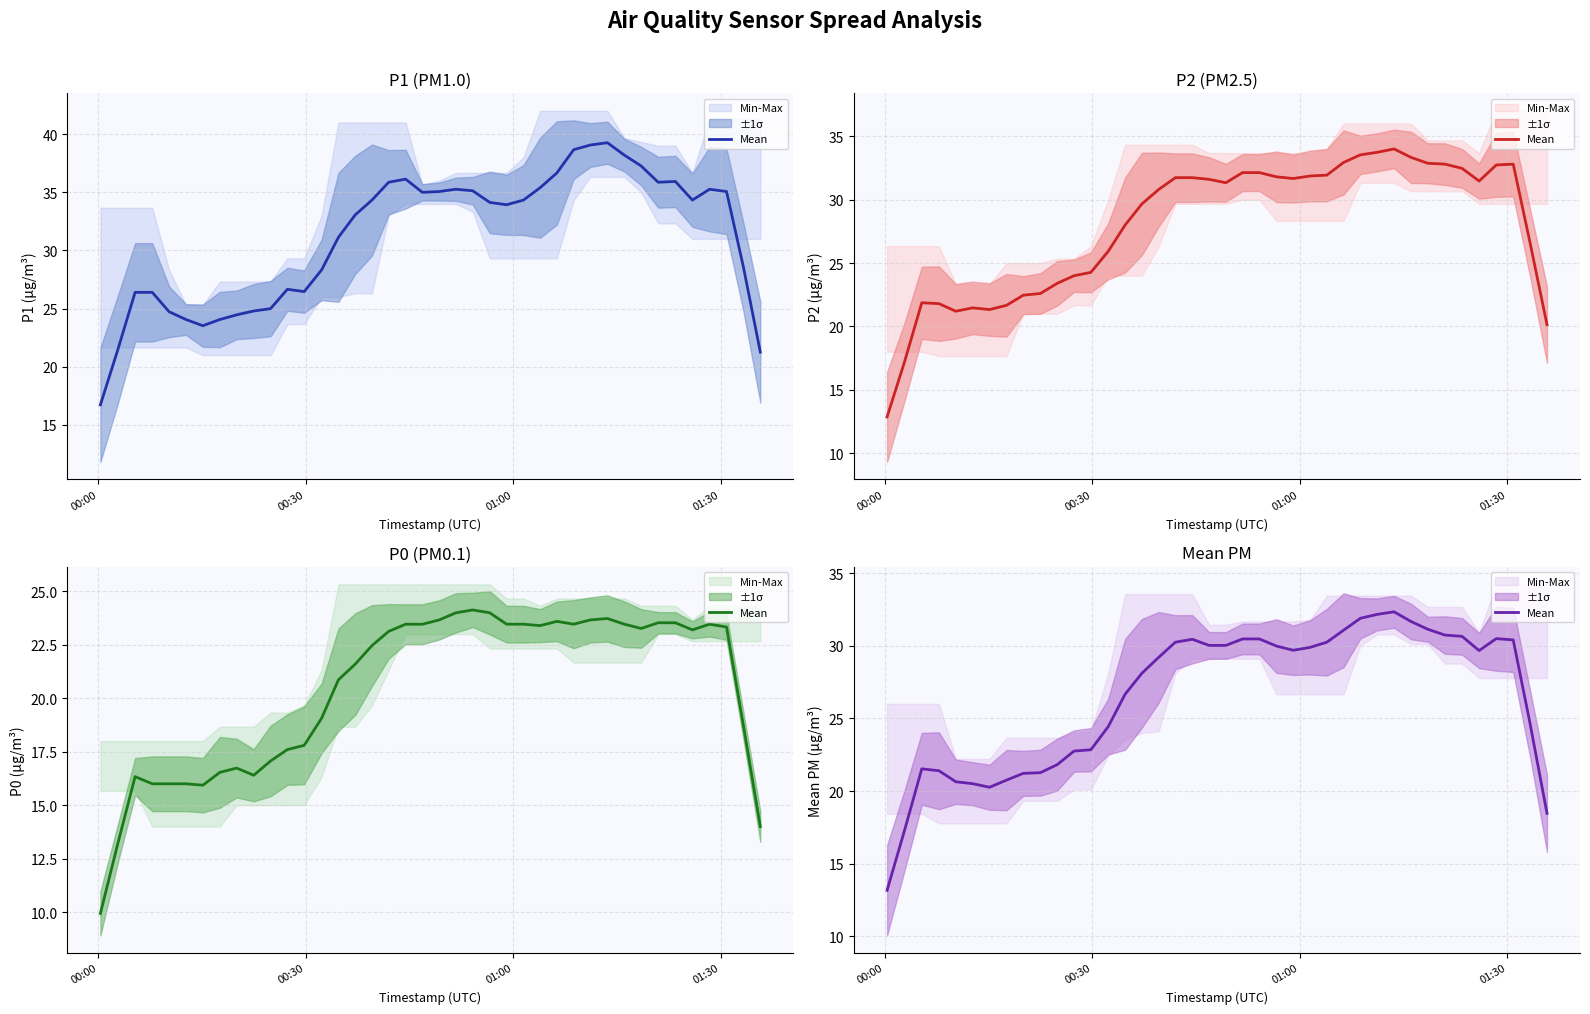

Which category has the lowest value across all series?

00:00